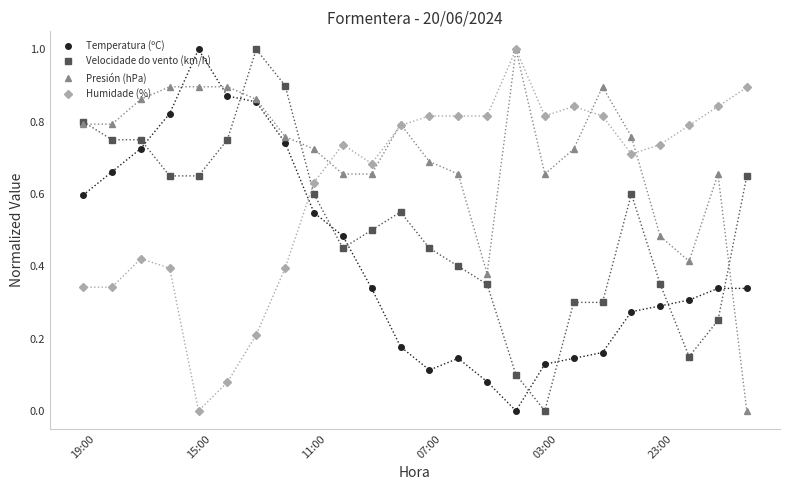

How many categories are shown in the chart?

24